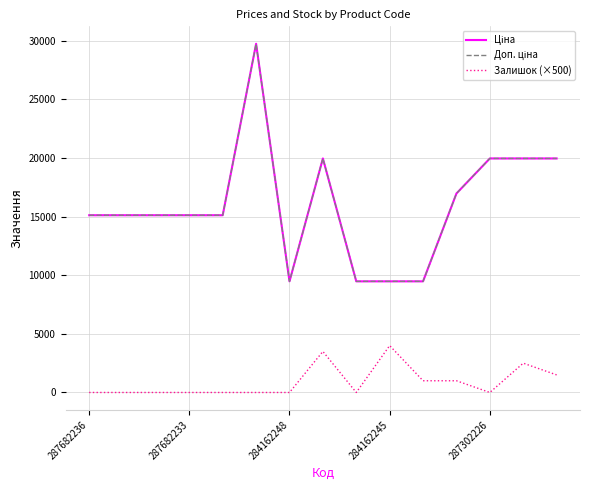

Does the chart display data point markers on the line(s)?

No